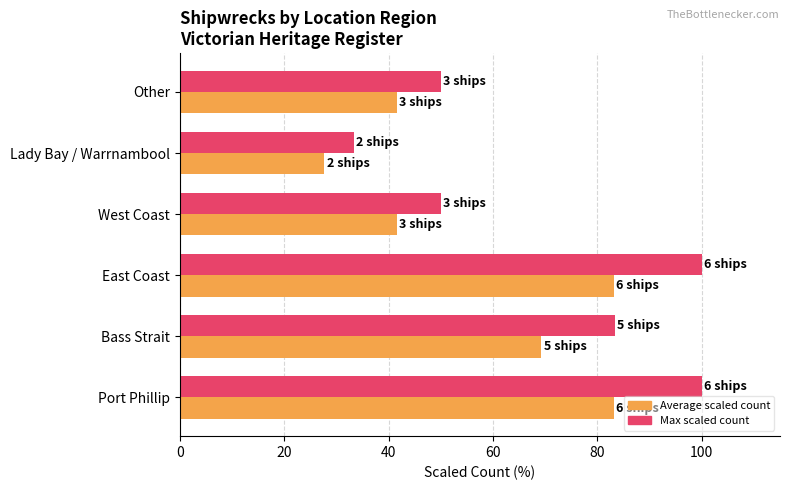

What is the maximum value shown in the chart?

100.0